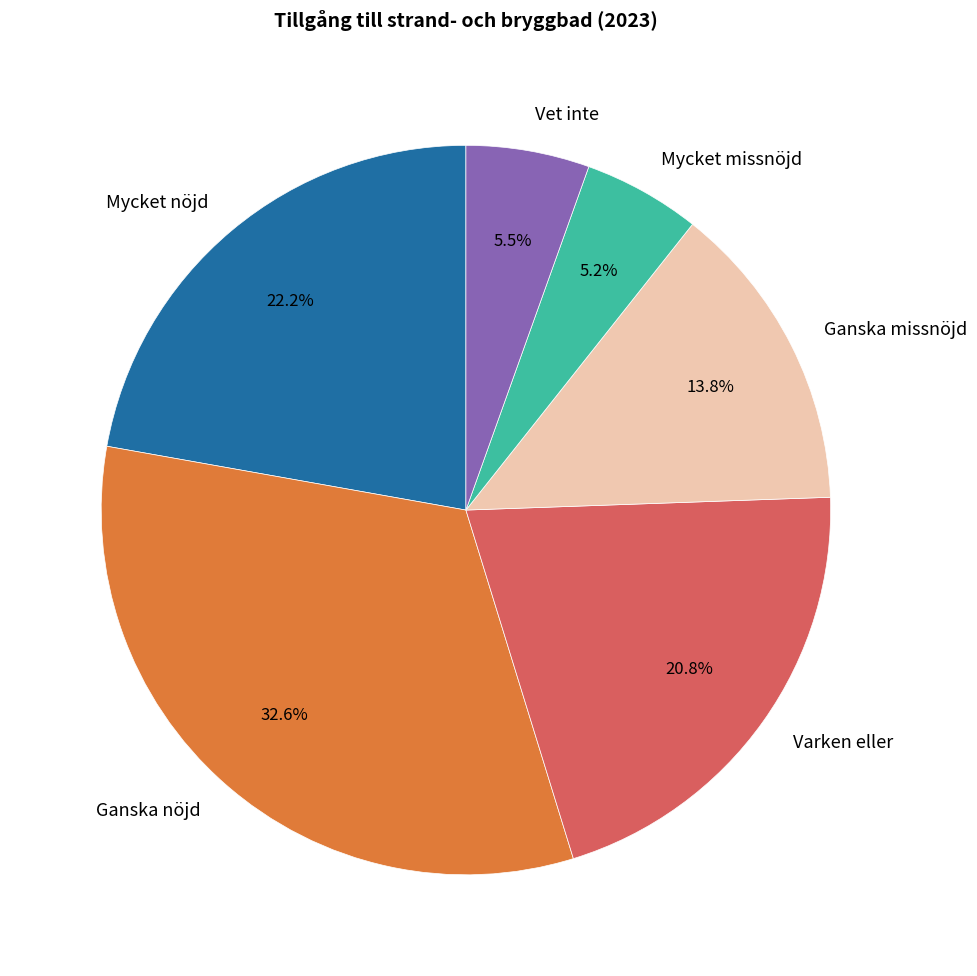

Which category has the biggest portion of the pie?

Ganska nöjd